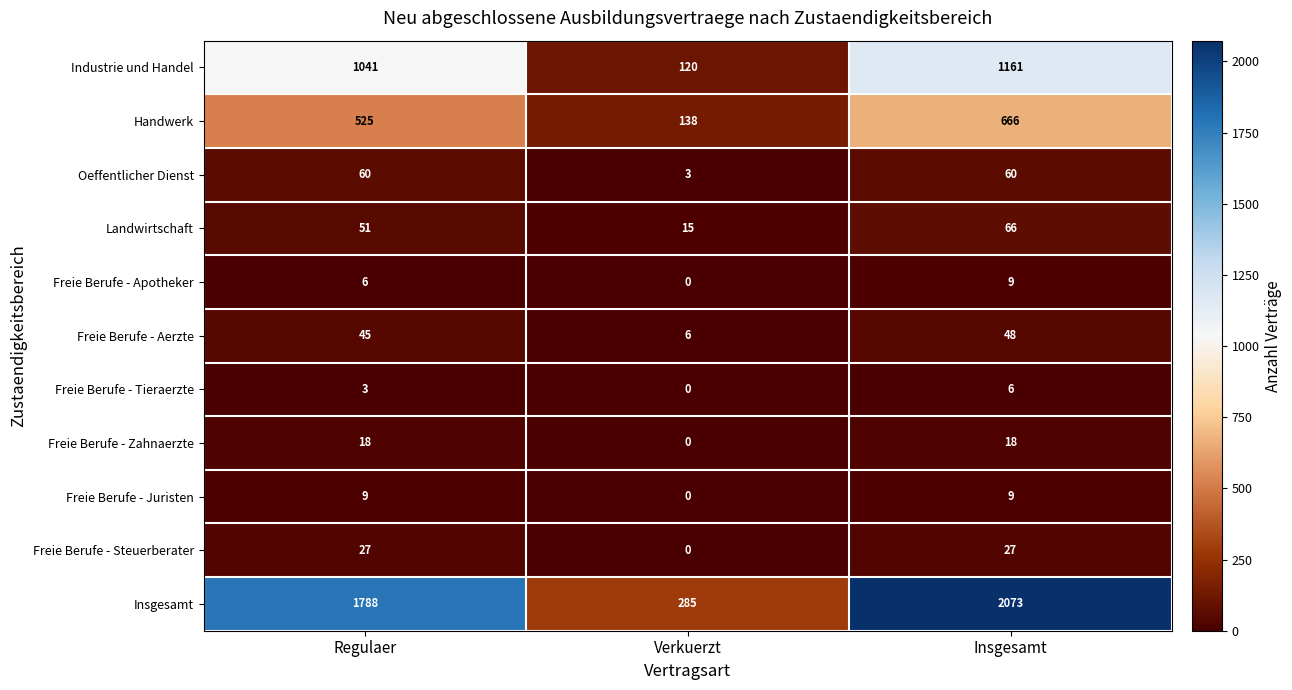

Rank the categories by Industrie und Handel value from lowest to highest.

Verkuerzt, Regulaer, Insgesamt